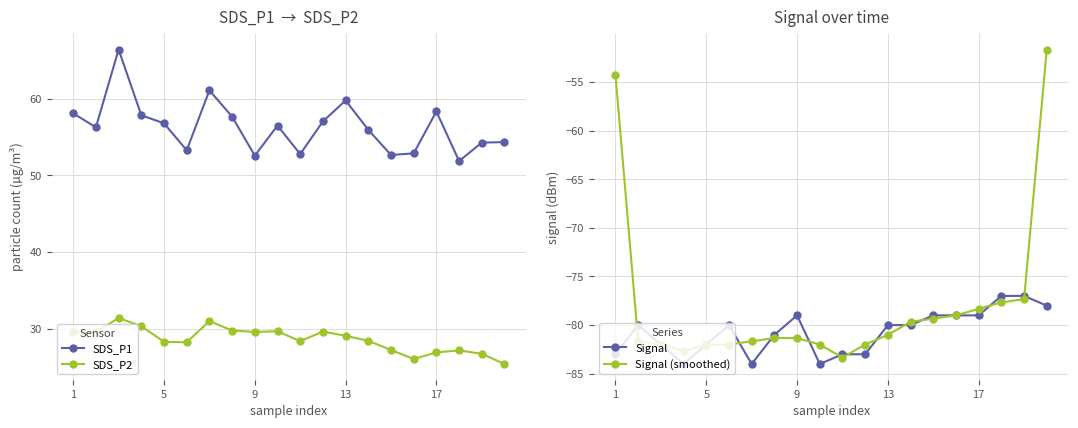

The SDS_P1 series shows 85.0 at 17. True or false?

False